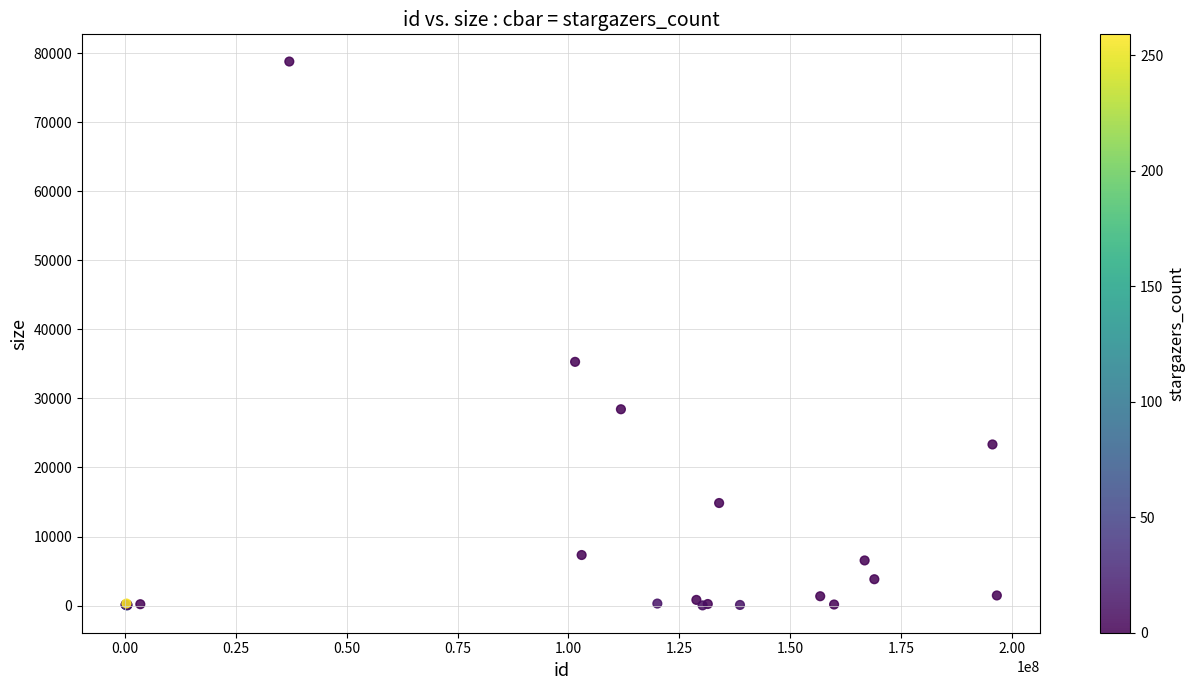

What Y value in the scatter plot is closest to 39399?

35297